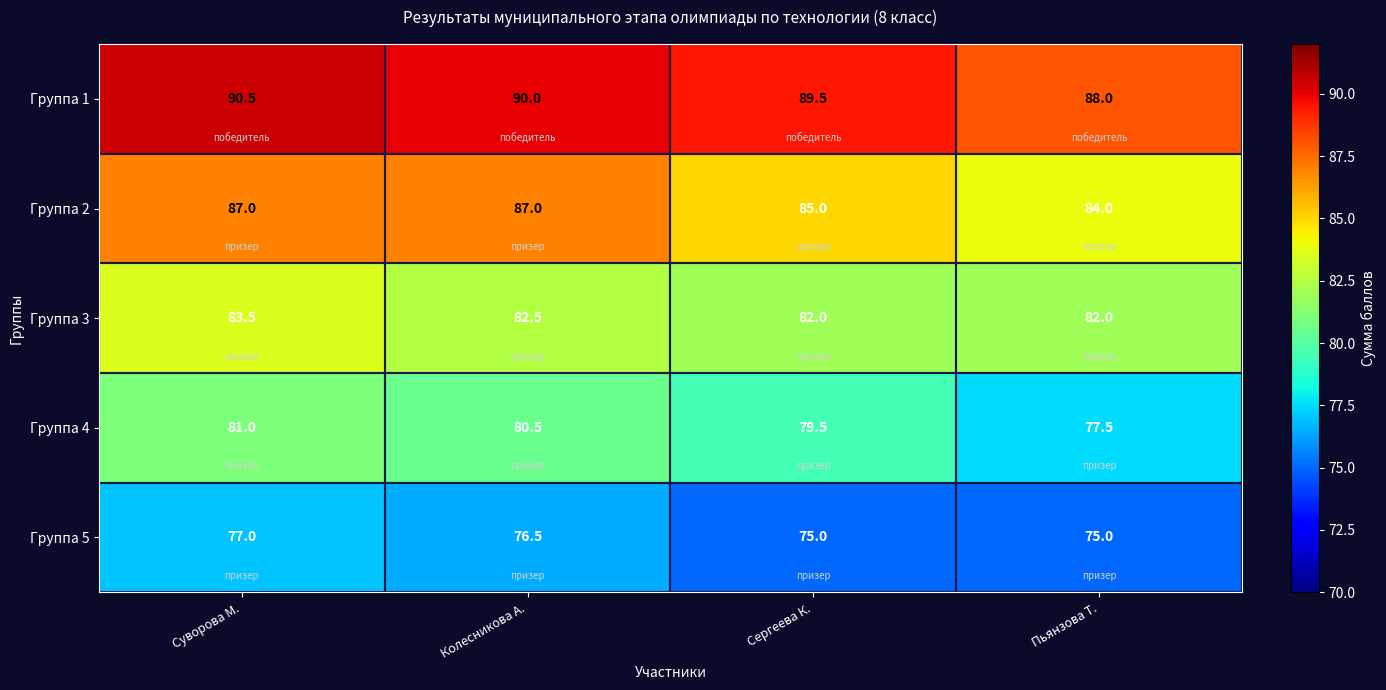

How many categories are shown in the chart?

4